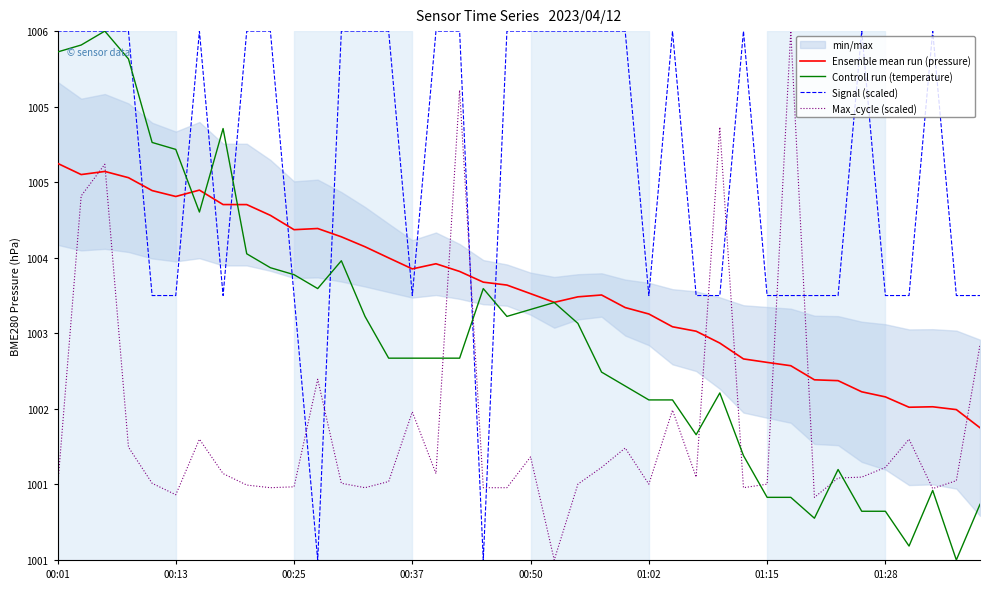

What is the label of the 11th point from the right?

29